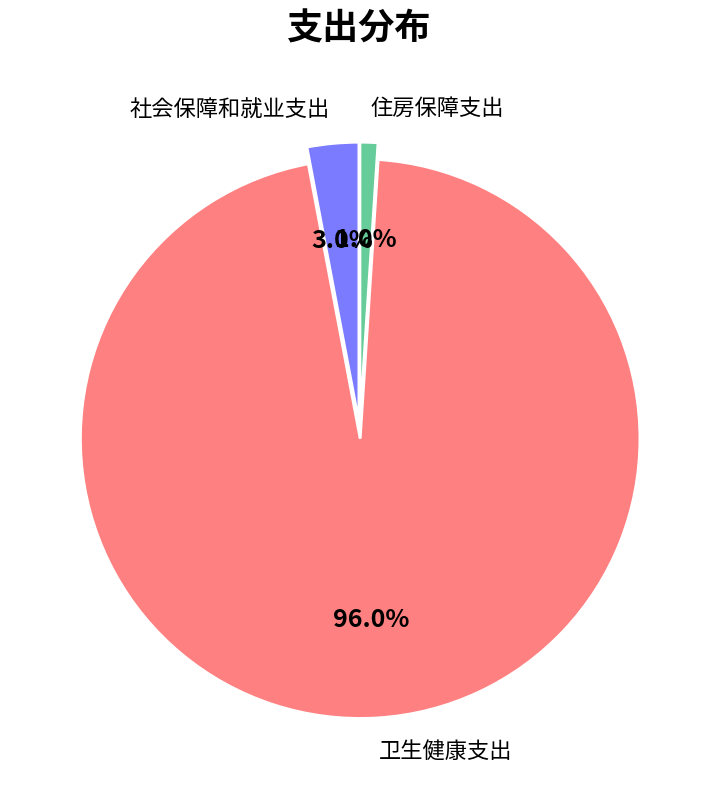

What percentage is the 社会保障和就业支出 slice, to the nearest percent?

3%